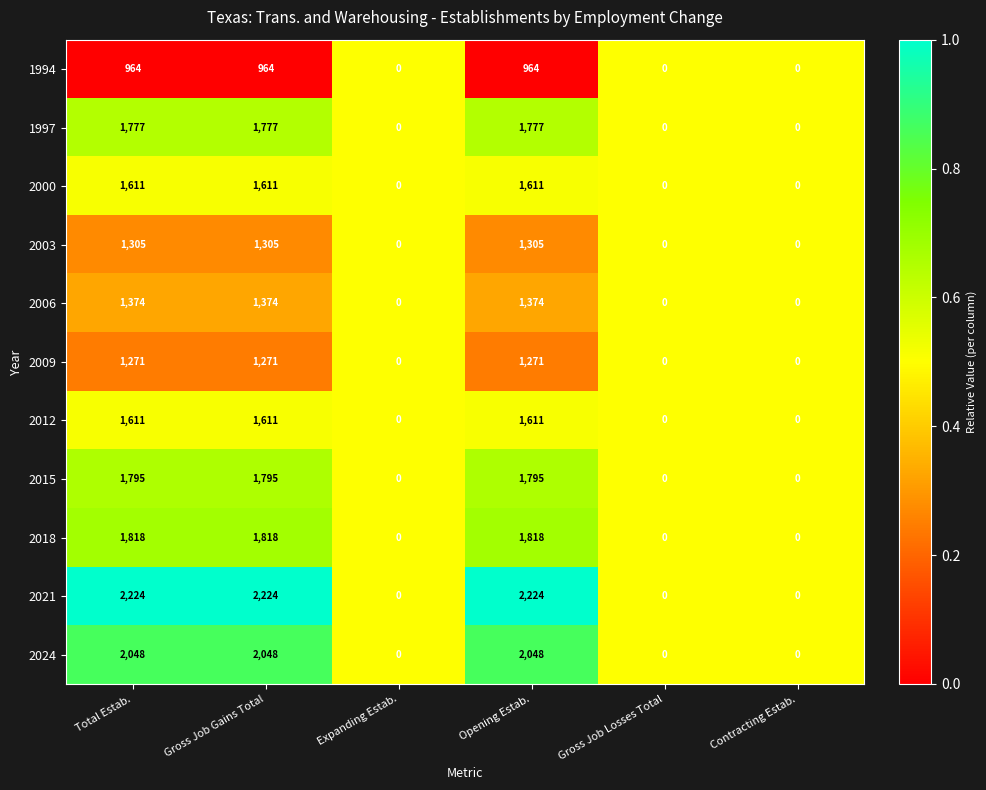

Which series has the widest spread of values?

2021